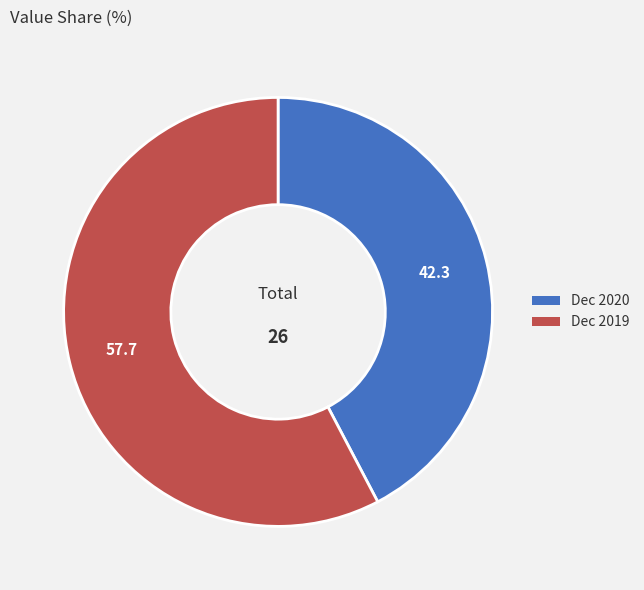

Which slice is the smallest?

Dec 2020